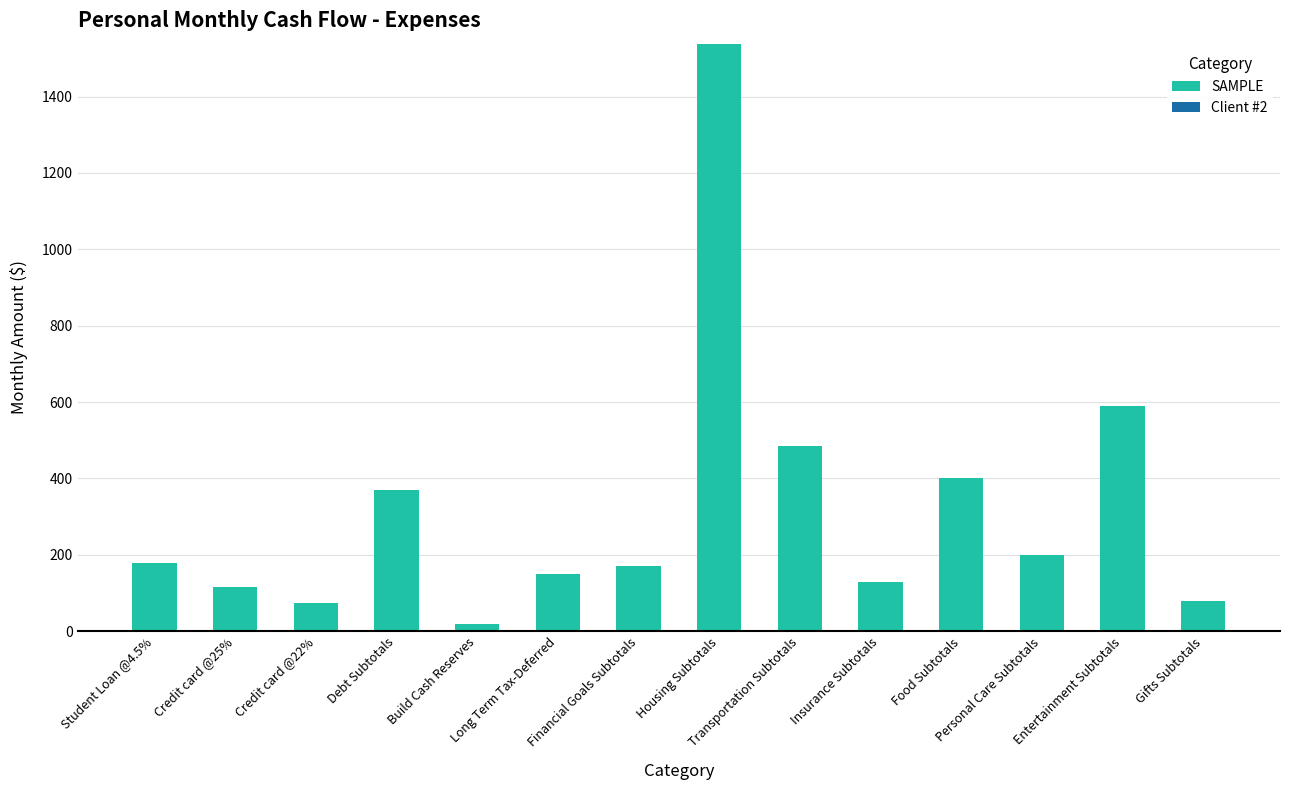

Does the chart contain any negative values?

No